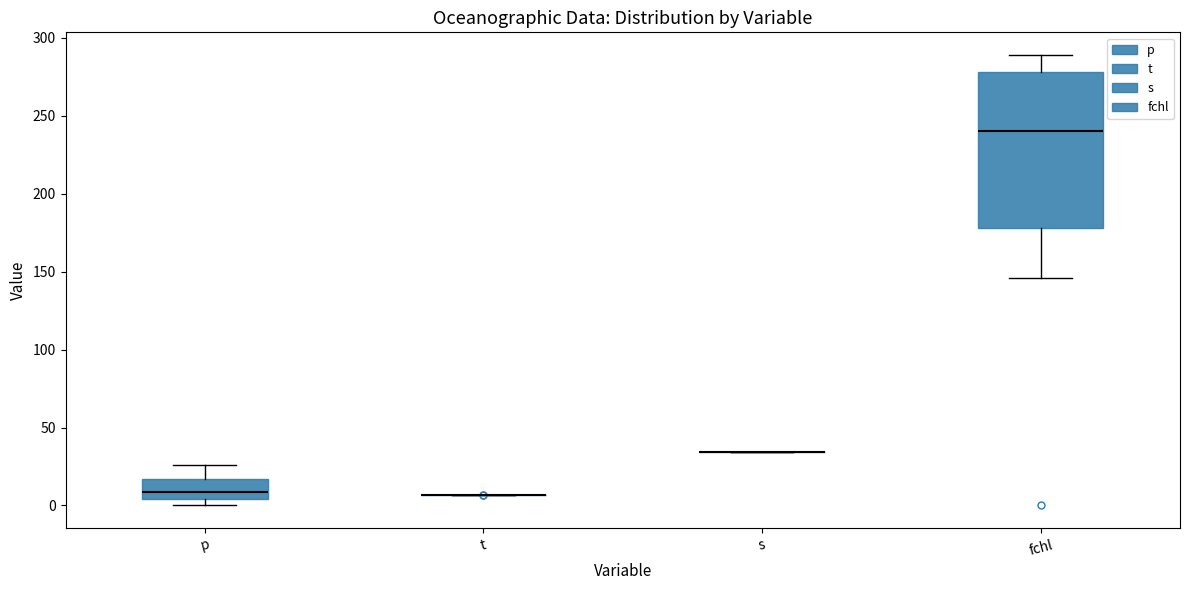

Comparing the boxes themselves (not the whiskers), which one is the tallest?

fchl